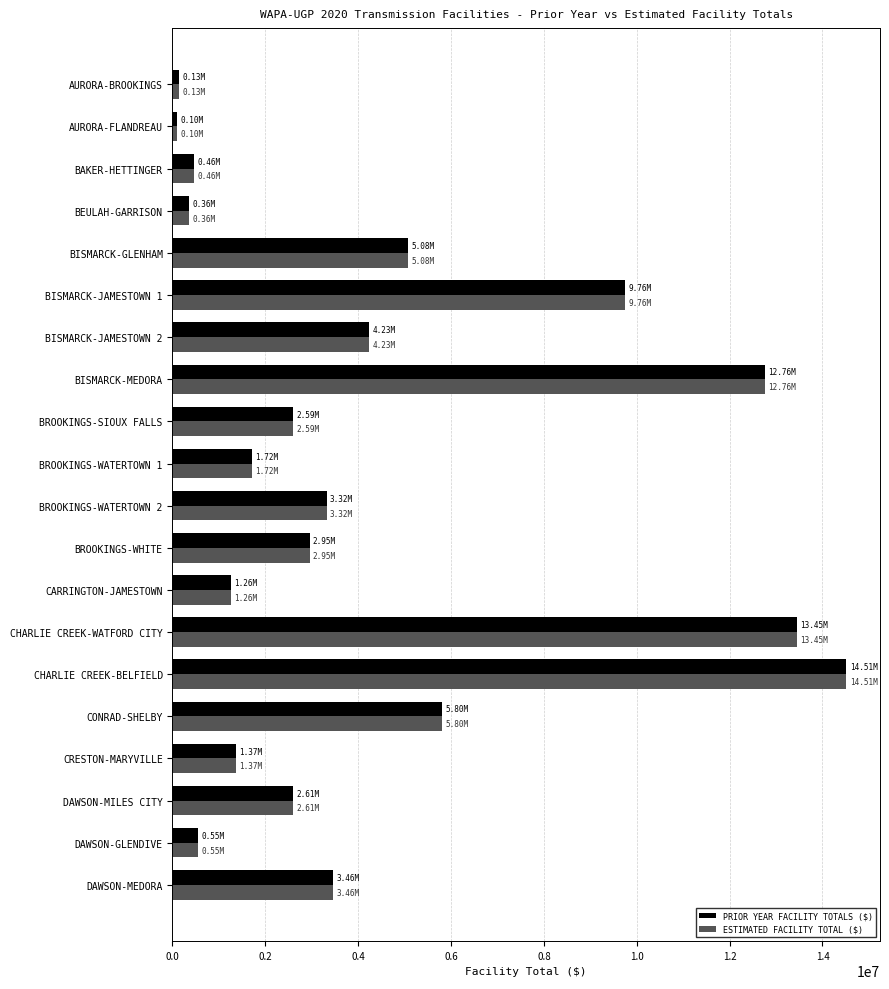

At which label does PRIOR YEAR FACILITY TOTALS ($) reach its peak?

CHARLIE CREEK-BELFIELD